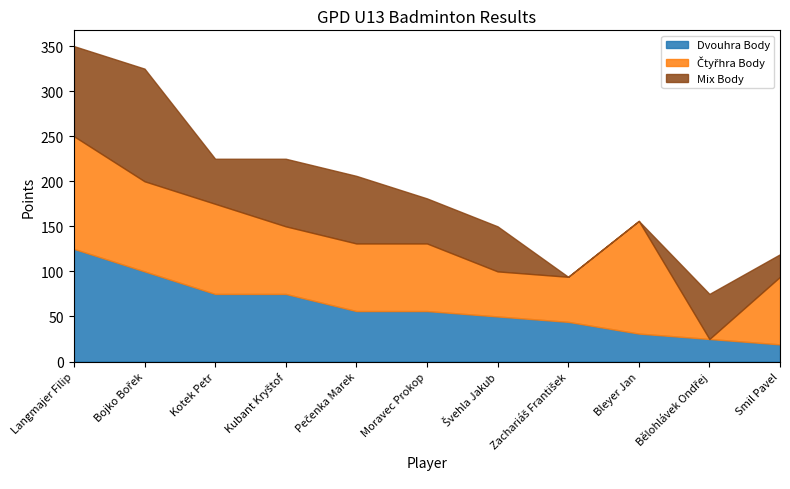

Which series has the largest range (max minus min)?

Čtyřhra Body